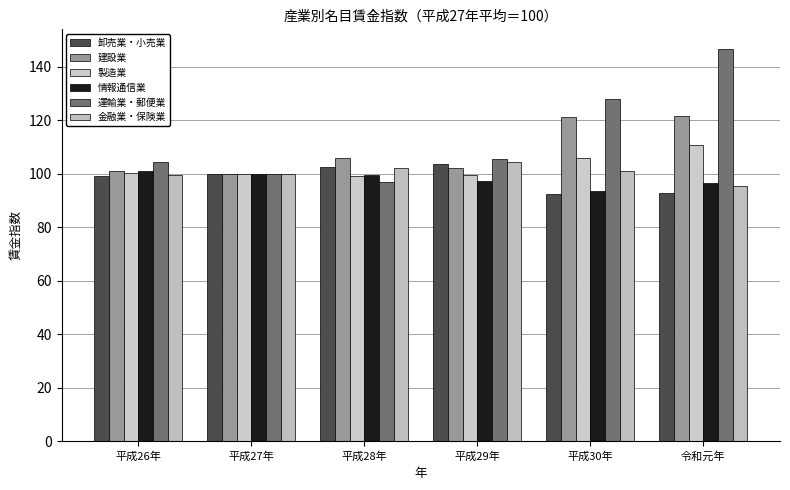

Rank the series by their maximum value, from highest to lowest.

運輸業・郵便業, 建設業, 製造業, 金融業・保険業, 卸売業・小売業, 情報通信業